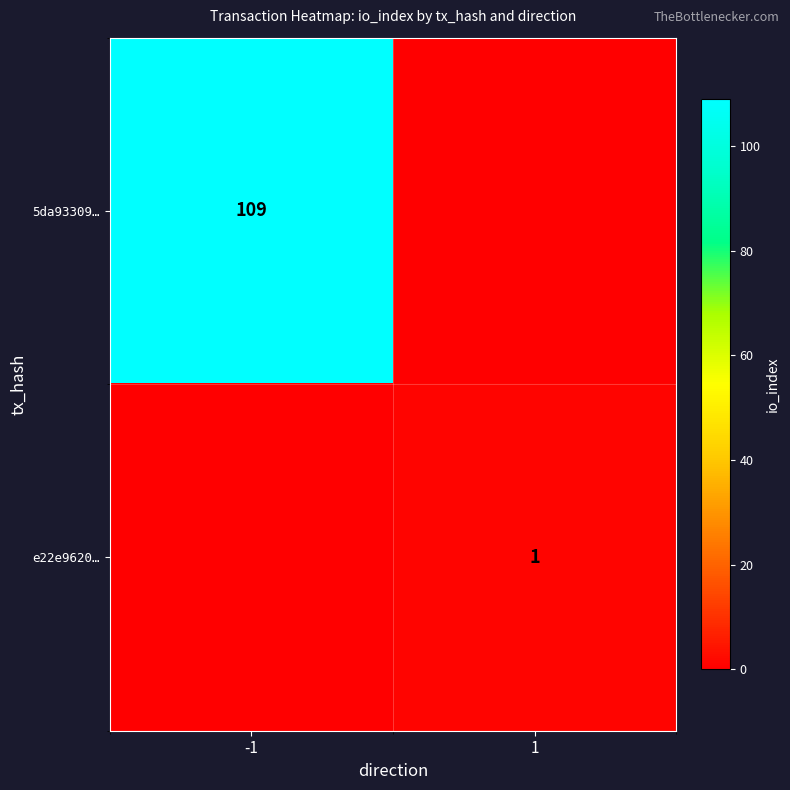

The 5da93309… series shows 109 at -1. True or false?

True